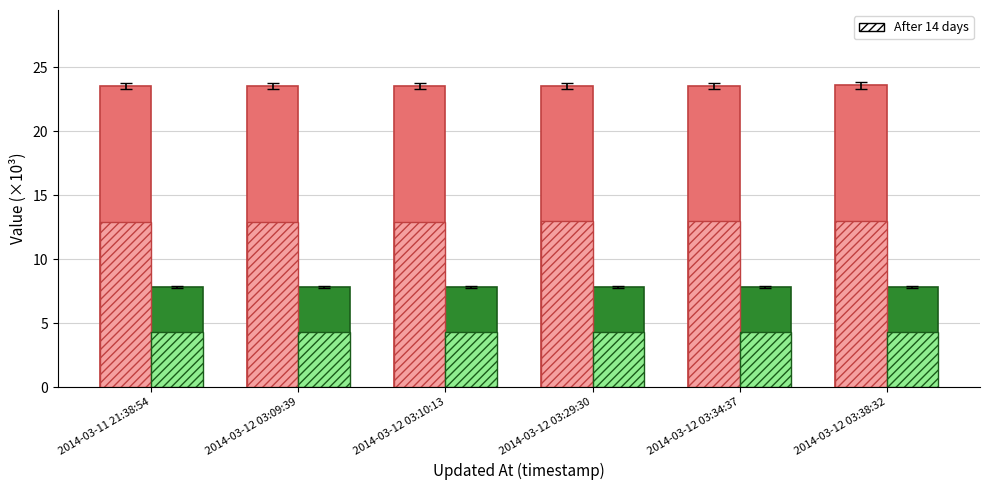

What is the total value across all series at 2014-03-12 03:34:37?

48.7